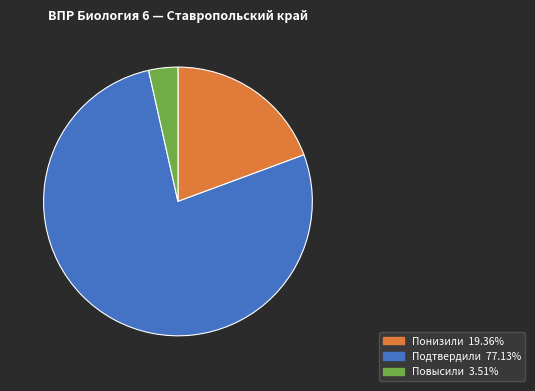

Do Понизили and Повысили together represent more than half of the pie?

No